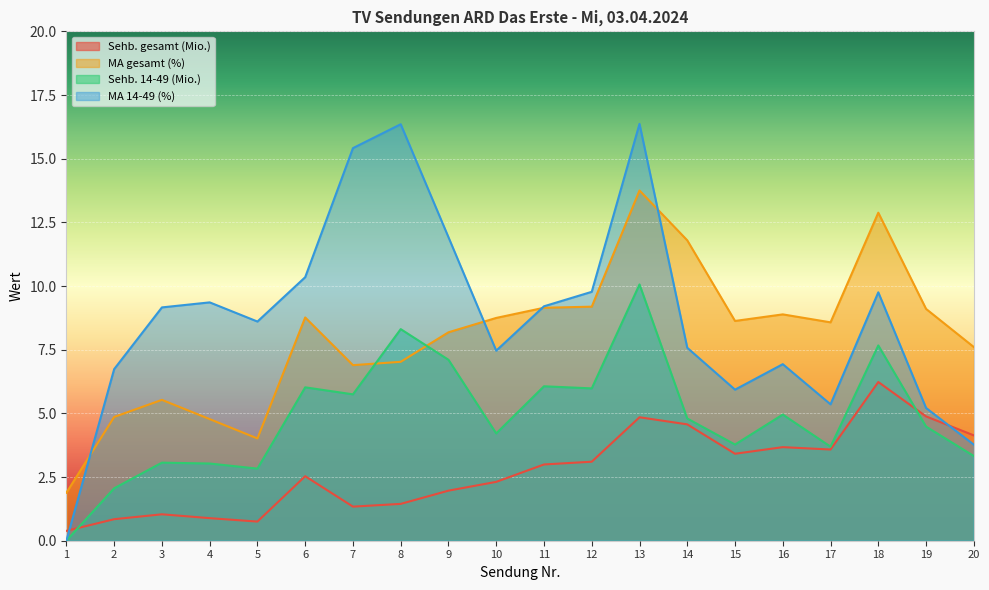

Between which two adjacent categories do Sehb. gesamt (Mio.) and MA 14-49 (%) first intersect?

1 and 2